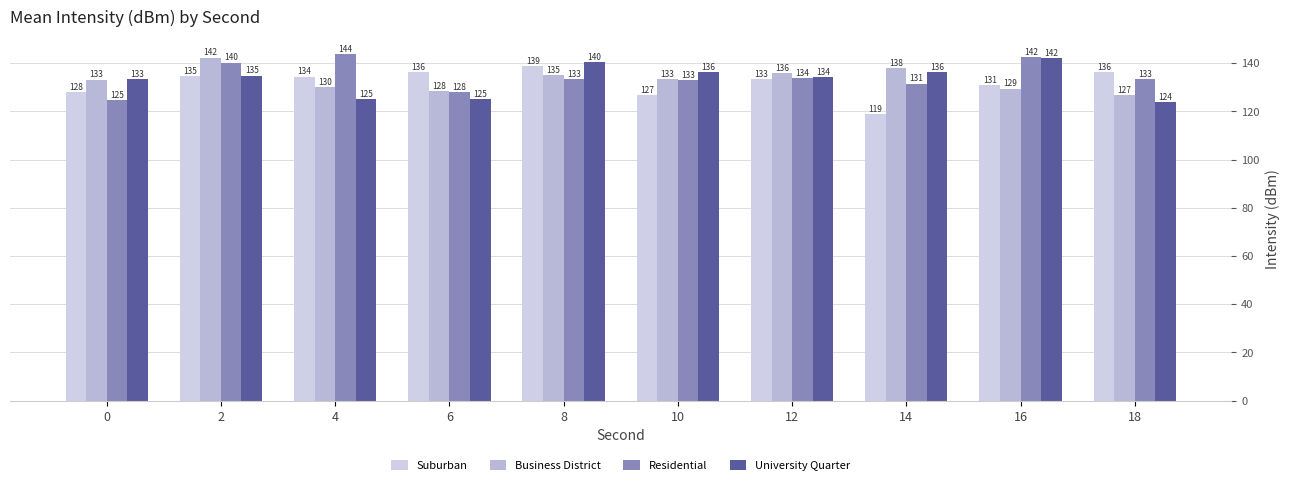

Which category has the highest value in the Residential series?

4